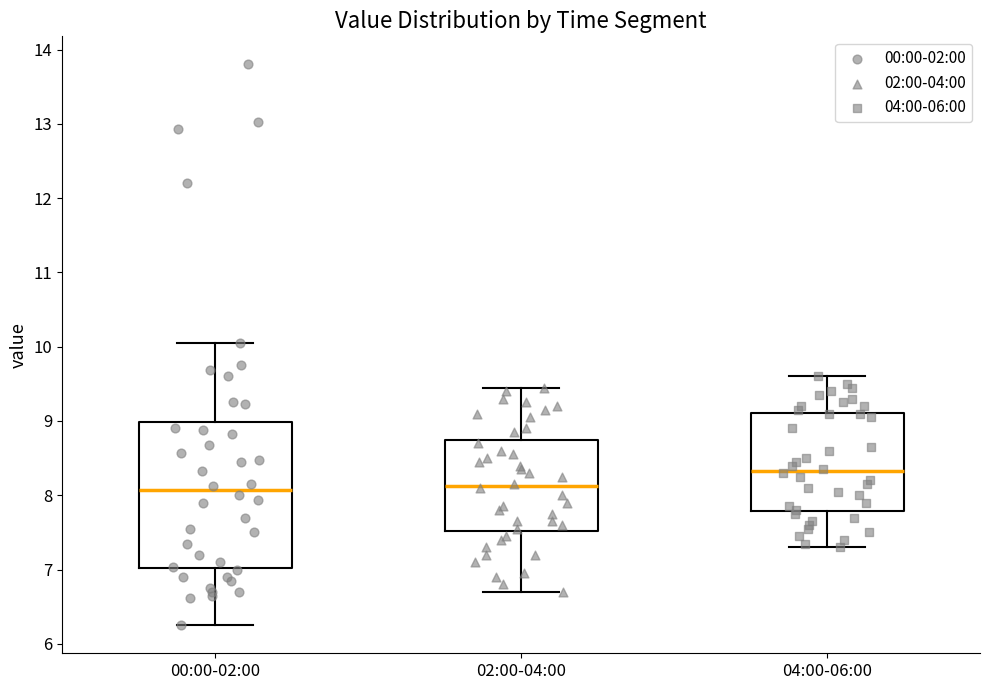

Reading left to right, read every box against the y-axis: the position of its median line, the range the box covers, and the ends of its whiskers. The values are not printed on the chart, so give them approximately, as read against the axis.

00:00-02:00: median 8.1, box 7.0 to 9.0, whiskers 6.3 to 10.1
02:00-04:00: median 8.1, box 7.5 to 8.7, whiskers 6.7 to 9.5
04:00-06:00: median 8.3, box 7.8 to 9.1, whiskers 7.3 to 9.6